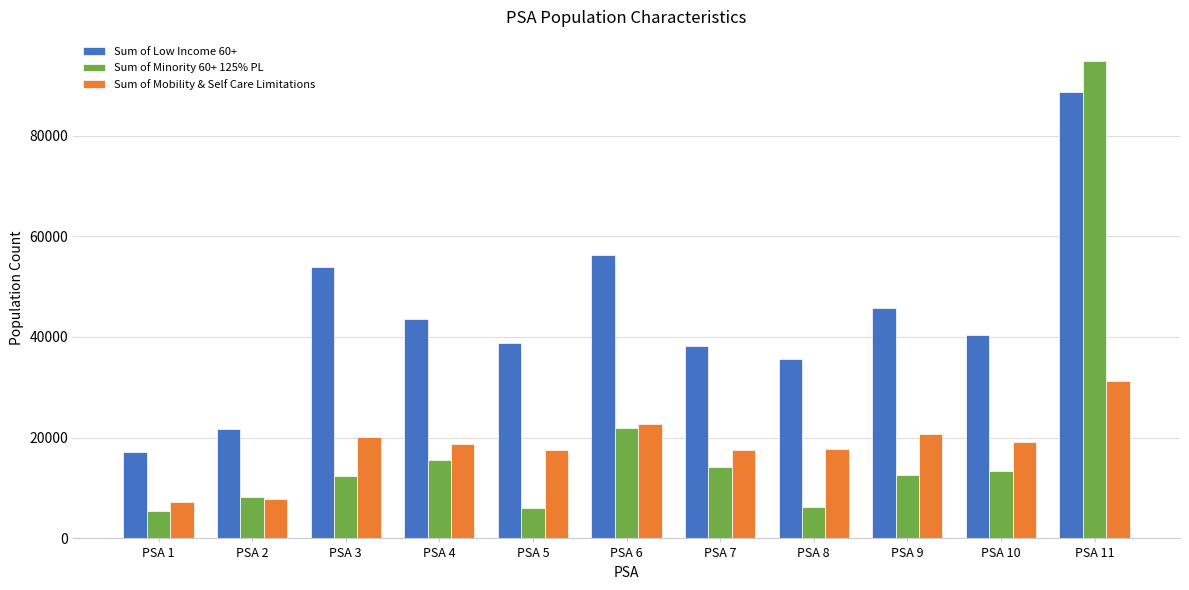

How many values in the Sum of Low Income 60+ series are below 40324?

5